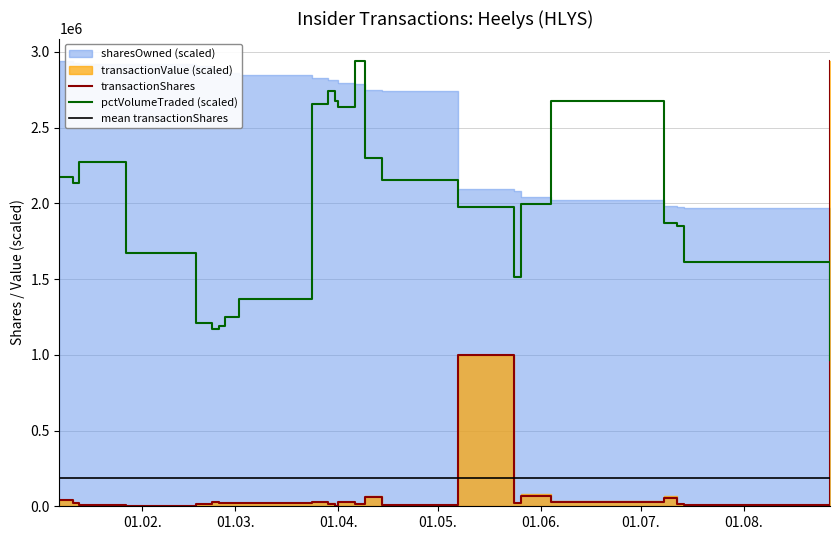

In pctVolumeTraded (scaled), how many points are lower than both neighbors (excluding endpoints)?

4